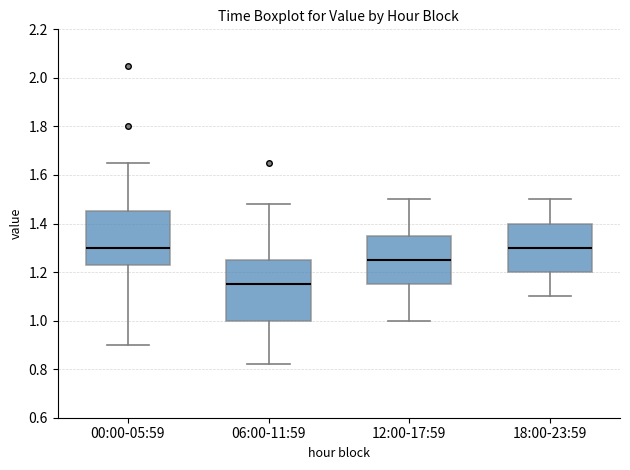

Where is the lower edge of the box for 06:00-11:59 on the y-axis? The values are not printed on the chart, so give them approximately, as read against the axis.

1.00